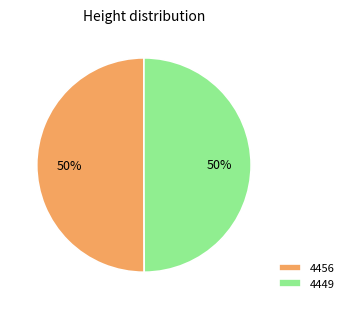

True or false: 4456 accounts for 40% of the total.

False